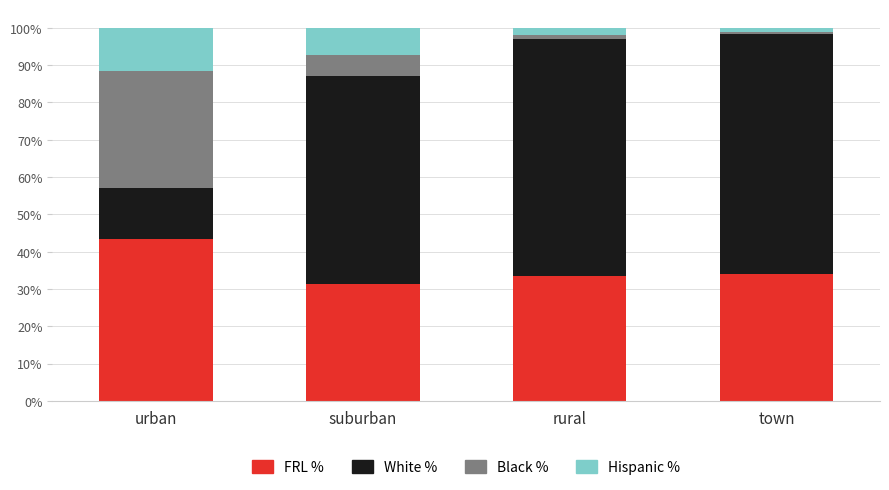

Does the chart contain stacked bars?

Yes